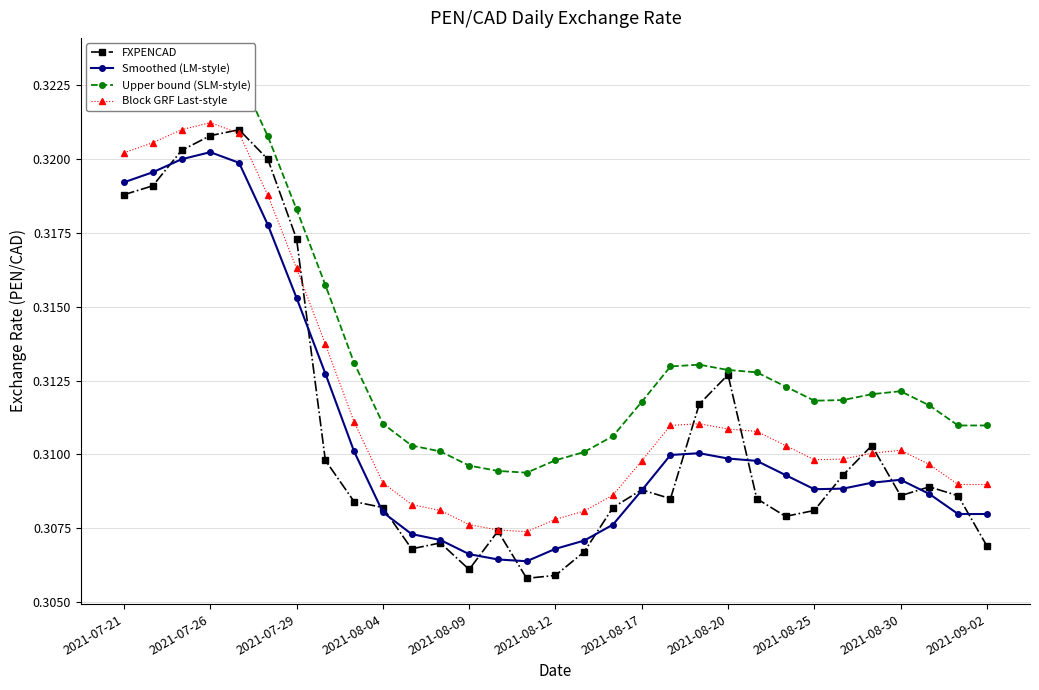

Is the value of FXPENCAD at 2021-07-29 greater than the value of Smoothed (LM-style) at 2021-08-09?

Yes